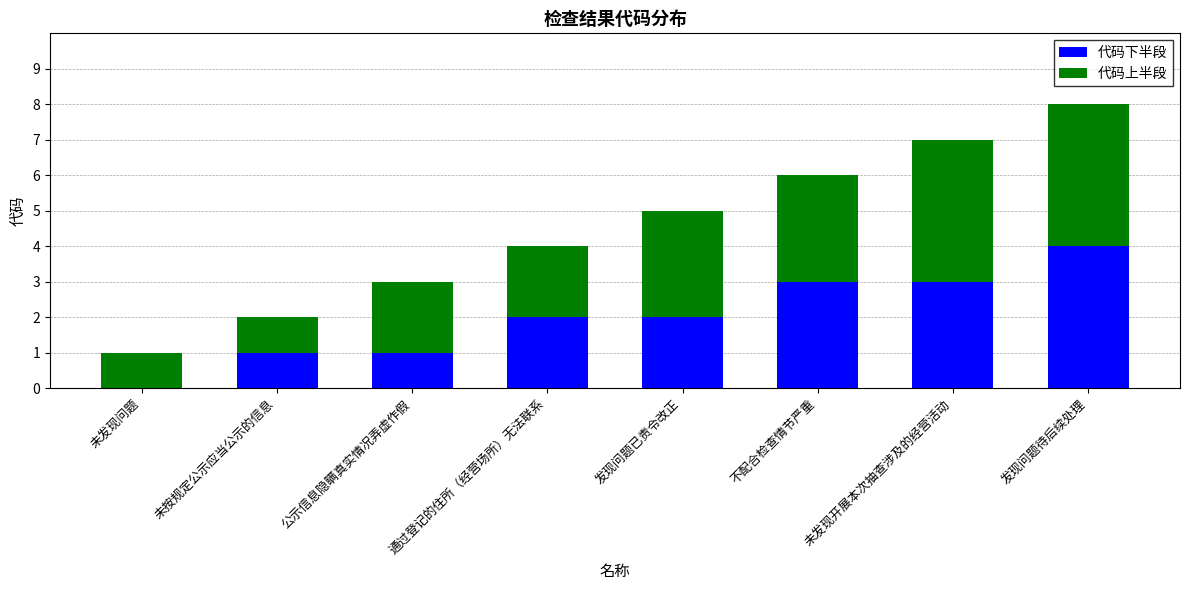

What is the total value across all series at 公示信息隐瞒真实情况弄虚作假?

3